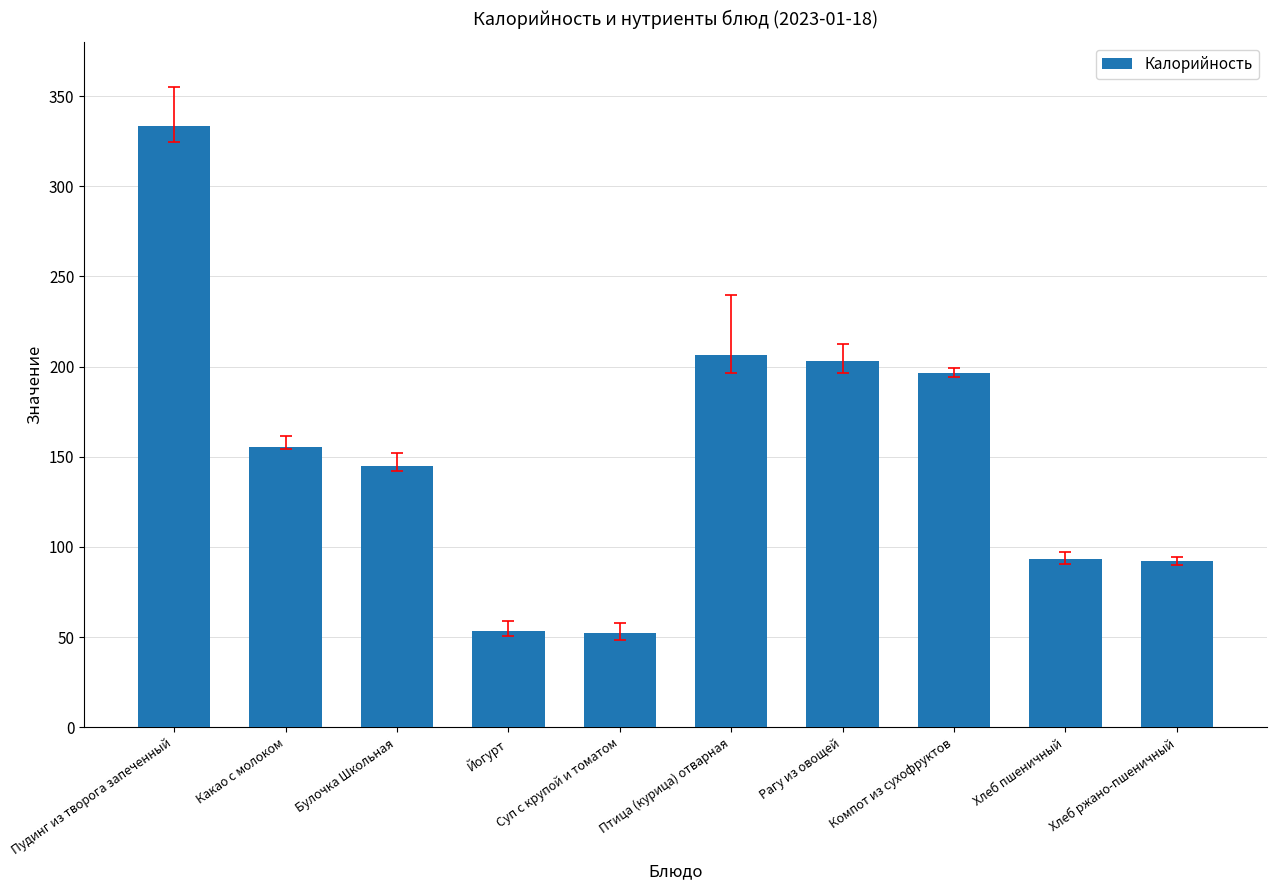

What is the maximum value shown in the chart?

333.6